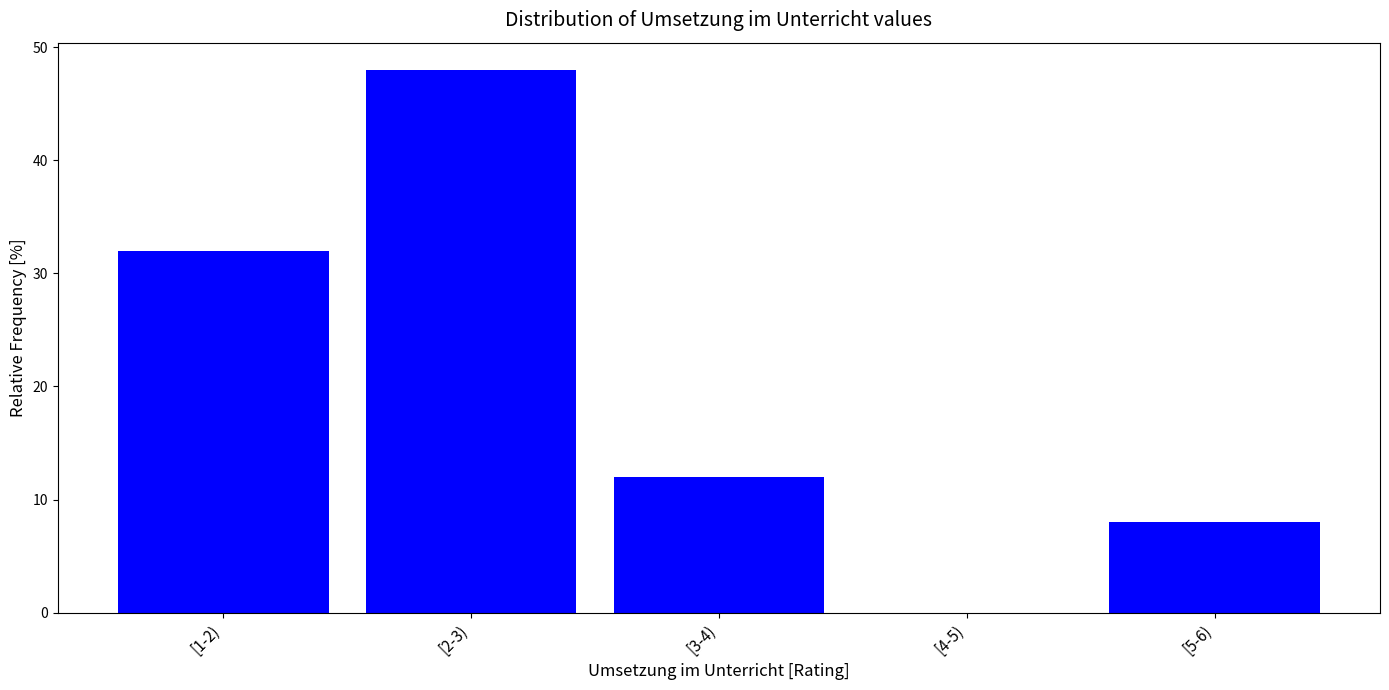

Reading right to left, transcribe all the data shown in this chart.

[5-6)=8	[4-5)=0	[3-4)=12	[2-3)=48	[1-2)=32